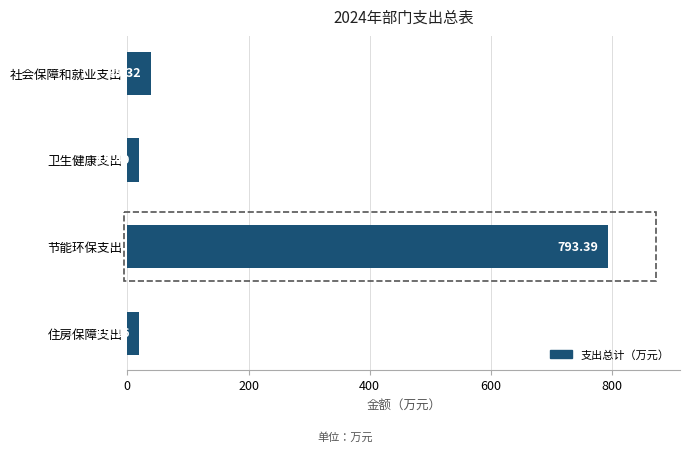

List the labels in order of value, smallest first.

住房保障支出, 卫生健康支出, 社会保障和就业支出, 节能环保支出